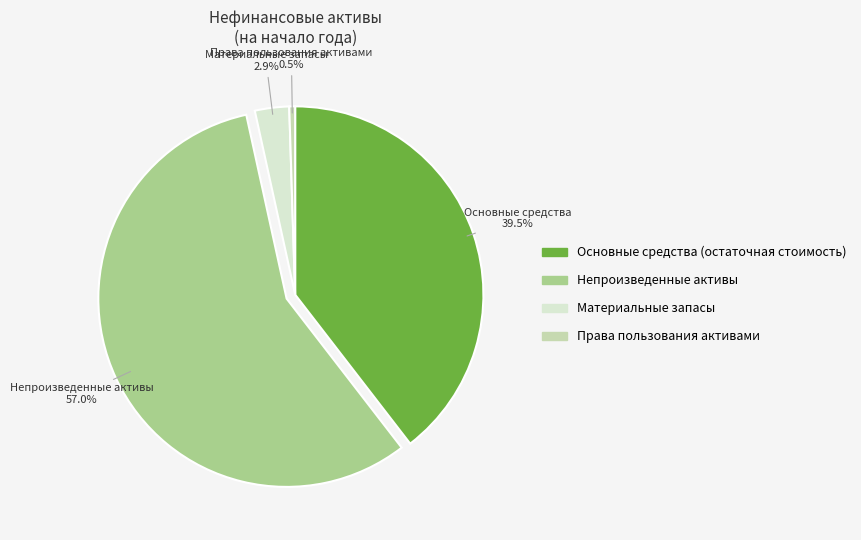

Which slice represents more than half of the pie?

Непроизведенные активы